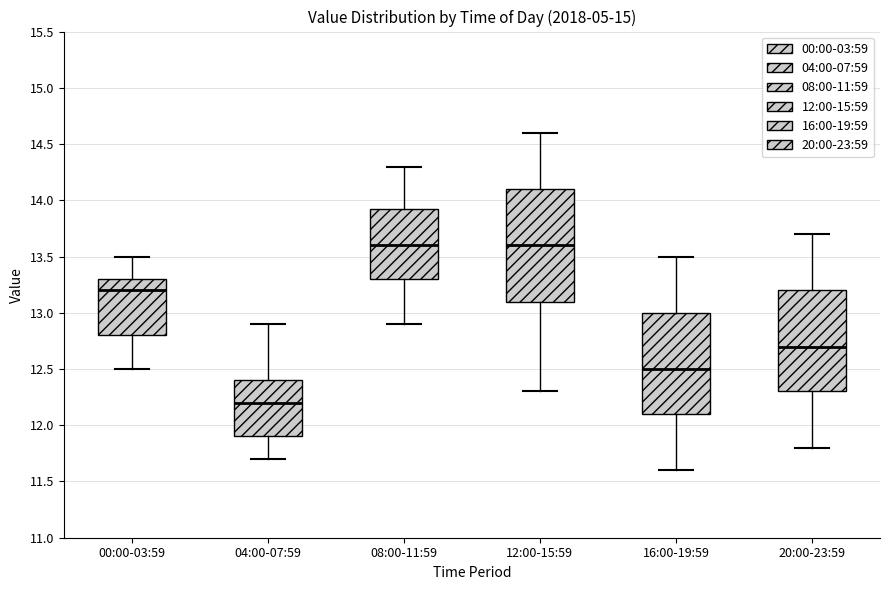

Where is the upper edge of the box for 12:00-15:59 on the y-axis? The values are not printed on the chart, so give them approximately, as read against the axis.

14.10